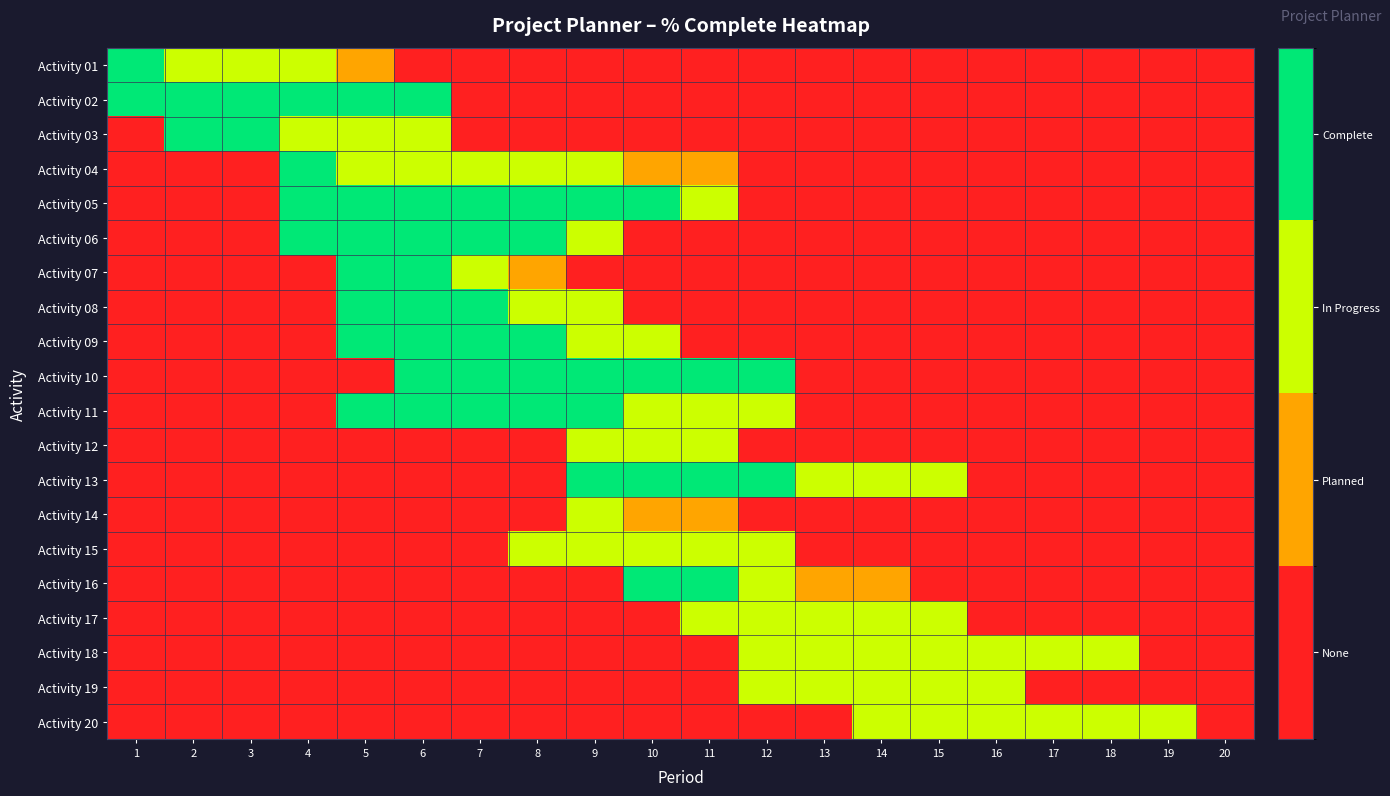

Reading left to right, list all the values displayed in this chart.

Activity 01: 1=3	2=2	3=2	4=2	5=1	6=0	7=0	8=0	9=0	10=0	11=0	12=0	13=0	14=0	15=0	16=0	17=0	18=0	19=0	20=0
Activity 02: 1=3	2=3	3=3	4=3	5=3	6=3	7=0	8=0	9=0	10=0	11=0	12=0	13=0	14=0	15=0	16=0	17=0	18=0	19=0	20=0
Activity 03: 1=0	2=3	3=3	4=2	5=2	6=2	7=0	8=0	9=0	10=0	11=0	12=0	13=0	14=0	15=0	16=0	17=0	18=0	19=0	20=0
Activity 04: 1=0	2=0	3=0	4=3	5=2	6=2	7=2	8=2	9=2	10=1	11=1	12=0	13=0	14=0	15=0	16=0	17=0	18=0	19=0	20=0
Activity 05: 1=0	2=0	3=0	4=3	5=3	6=3	7=3	8=3	9=3	10=3	11=2	12=0	13=0	14=0	15=0	16=0	17=0	18=0	19=0	20=0
Activity 06: 1=0	2=0	3=0	4=3	5=3	6=3	7=3	8=3	9=2	10=0	11=0	12=0	13=0	14=0	15=0	16=0	17=0	18=0	19=0	20=0
Activity 07: 1=0	2=0	3=0	4=0	5=3	6=3	7=2	8=1	9=0	10=0	11=0	12=0	13=0	14=0	15=0	16=0	17=0	18=0	19=0	20=0
Activity 08: 1=0	2=0	3=0	4=0	5=3	6=3	7=3	8=2	9=2	10=0	11=0	12=0	13=0	14=0	15=0	16=0	17=0	18=0	19=0	20=0
Activity 09: 1=0	2=0	3=0	4=0	5=3	6=3	7=3	8=3	9=2	10=2	11=0	12=0	13=0	14=0	15=0	16=0	17=0	18=0	19=0	20=0
Activity 10: 1=0	2=0	3=0	4=0	5=0	6=3	7=3	8=3	9=3	10=3	11=3	12=3	13=0	14=0	15=0	16=0	17=0	18=0	19=0	20=0
Activity 11: 1=0	2=0	3=0	4=0	5=3	6=3	7=3	8=3	9=3	10=2	11=2	12=2	13=0	14=0	15=0	16=0	17=0	18=0	19=0	20=0
Activity 12: 1=0	2=0	3=0	4=0	5=0	6=0	7=0	8=0	9=2	10=2	11=2	12=0	13=0	14=0	15=0	16=0	17=0	18=0	19=0	20=0
Activity 13: 1=0	2=0	3=0	4=0	5=0	6=0	7=0	8=0	9=3	10=3	11=3	12=3	13=2	14=2	15=2	16=0	17=0	18=0	19=0	20=0
Activity 14: 1=0	2=0	3=0	4=0	5=0	6=0	7=0	8=0	9=2	10=1	11=1	12=0	13=0	14=0	15=0	16=0	17=0	18=0	19=0	20=0
Activity 15: 1=0	2=0	3=0	4=0	5=0	6=0	7=0	8=2	9=2	10=2	11=2	12=2	13=0	14=0	15=0	16=0	17=0	18=0	19=0	20=0
Activity 16: 1=0	2=0	3=0	4=0	5=0	6=0	7=0	8=0	9=0	10=3	11=3	12=2	13=1	14=1	15=0	16=0	17=0	18=0	19=0	20=0
Activity 17: 1=0	2=0	3=0	4=0	5=0	6=0	7=0	8=0	9=0	10=0	11=2	12=2	13=2	14=2	15=2	16=0	17=0	18=0	19=0	20=0
Activity 18: 1=0	2=0	3=0	4=0	5=0	6=0	7=0	8=0	9=0	10=0	11=0	12=2	13=2	14=2	15=2	16=2	17=2	18=2	19=0	20=0
Activity 19: 1=0	2=0	3=0	4=0	5=0	6=0	7=0	8=0	9=0	10=0	11=0	12=2	13=2	14=2	15=2	16=2	17=0	18=0	19=0	20=0
Activity 20: 1=0	2=0	3=0	4=0	5=0	6=0	7=0	8=0	9=0	10=0	11=0	12=0	13=0	14=2	15=2	16=2	17=2	18=2	19=2	20=0